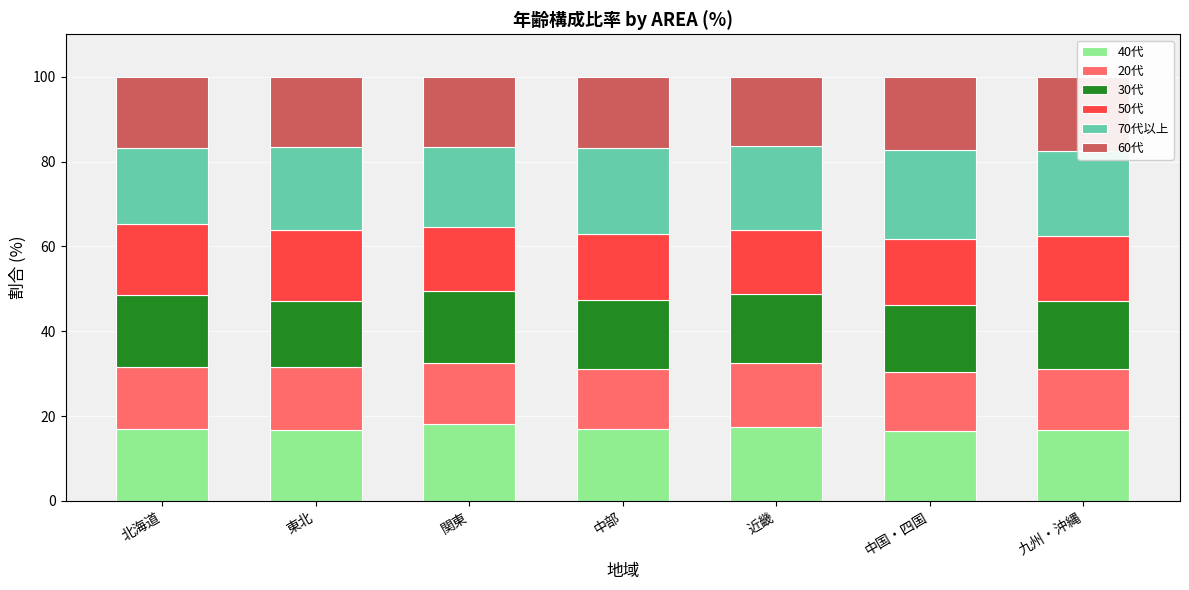

What is the difference between the 70代以上 values at 中国・四国 and 東北?

1.4